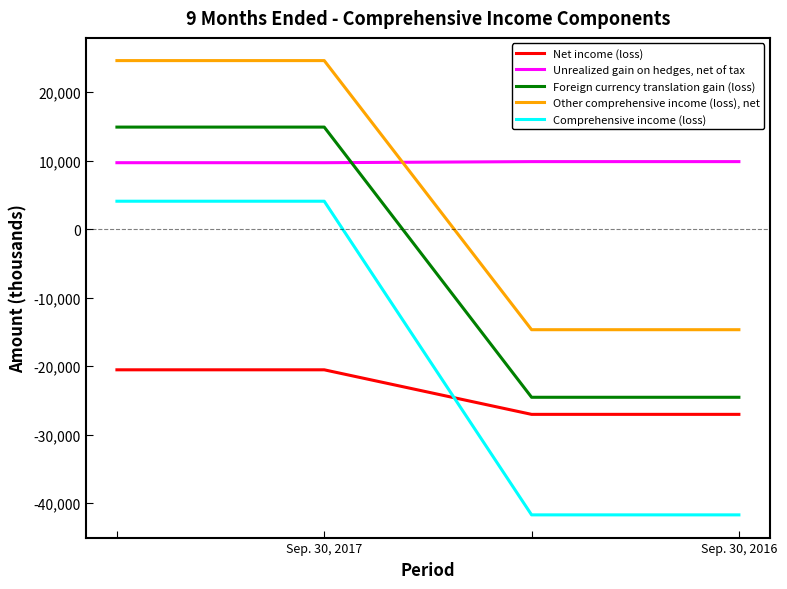

Which series has the largest total across all categories?

Unrealized gain on hedges, net of tax